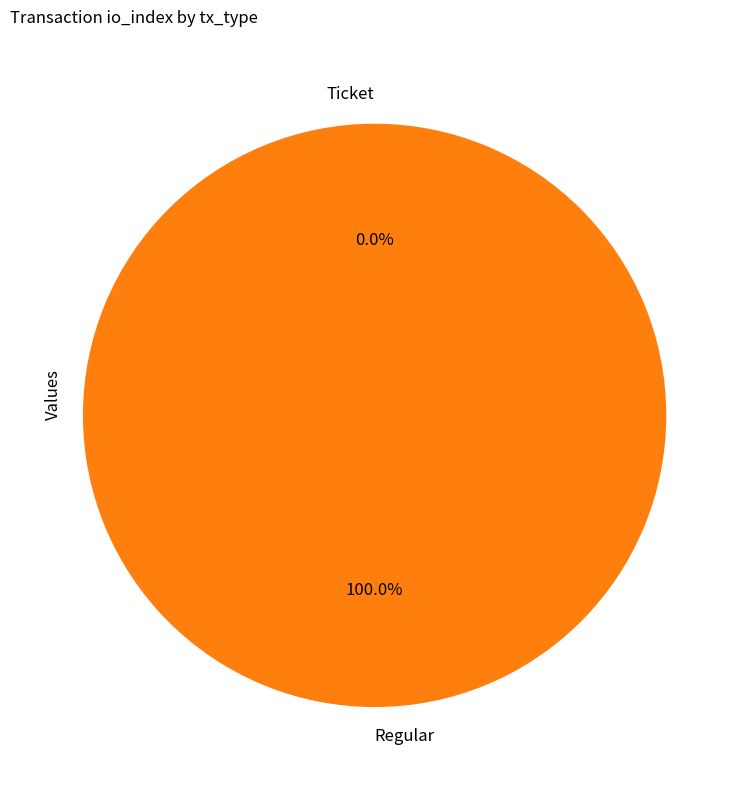

How many segments does this pie chart have?

2